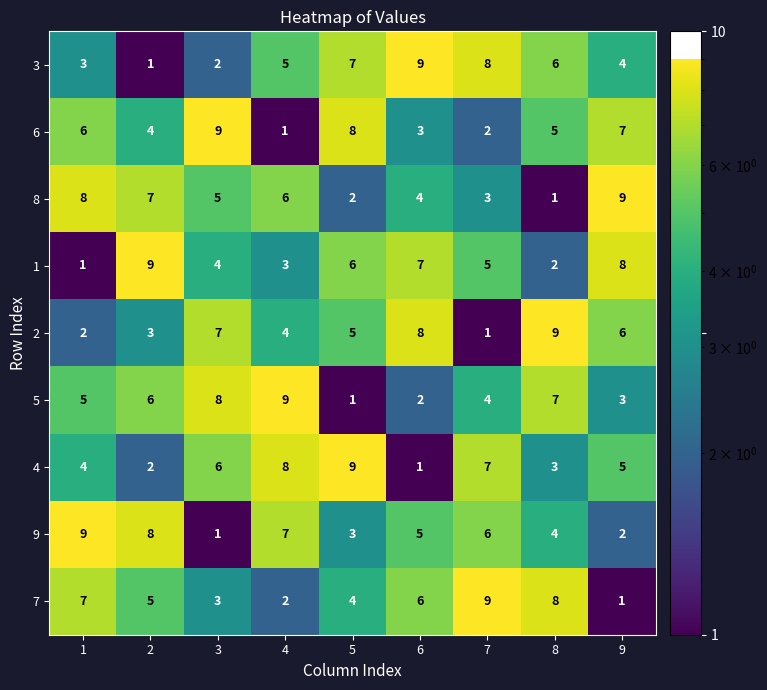

At how many categories does at least one series exceed 2?

9